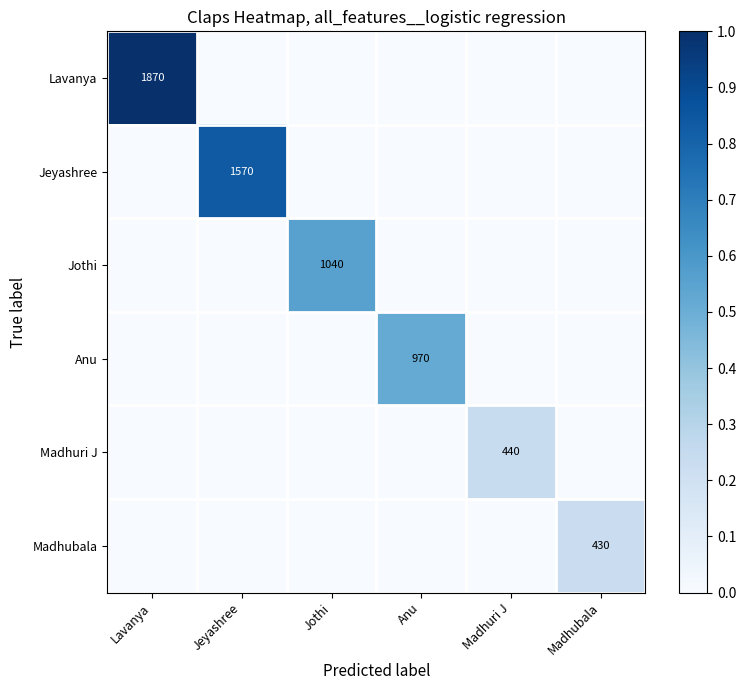

The value of Anu at Anu is 970. True or false?

True